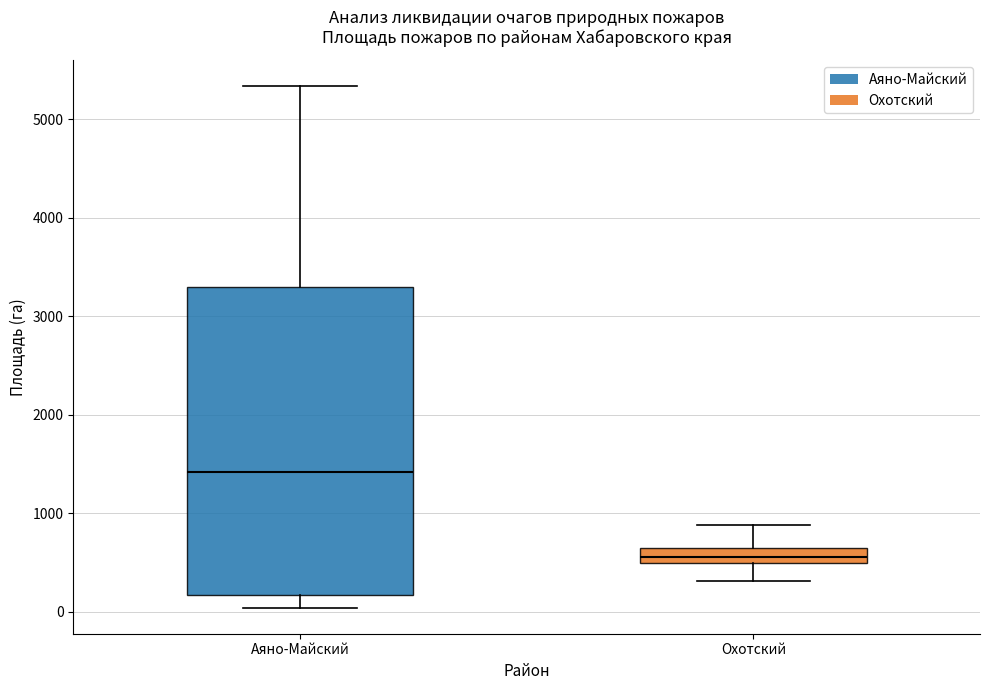

Which box's median line is the lowest?

Охотский